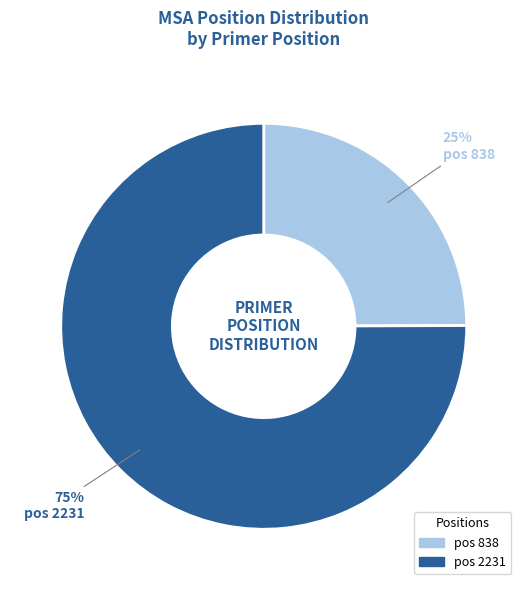

Is there any slice that represents more than half of the pie?

Yes